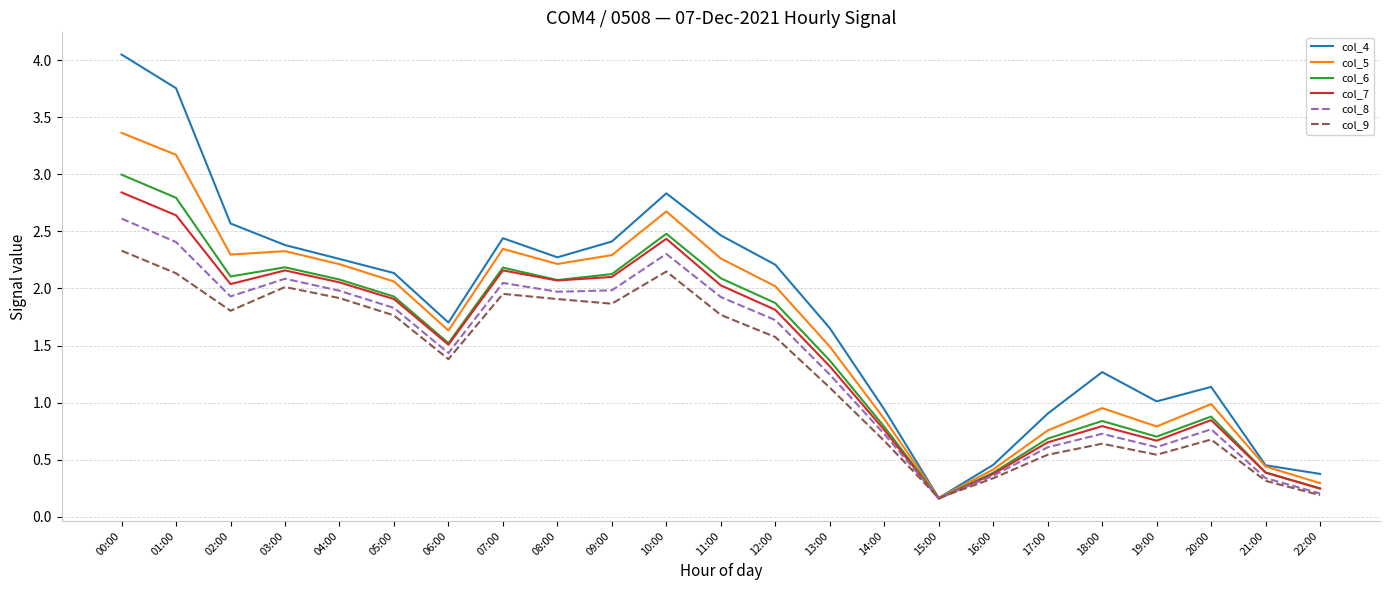

The value of col_9 at 16:00 is 0.5. True or false?

False